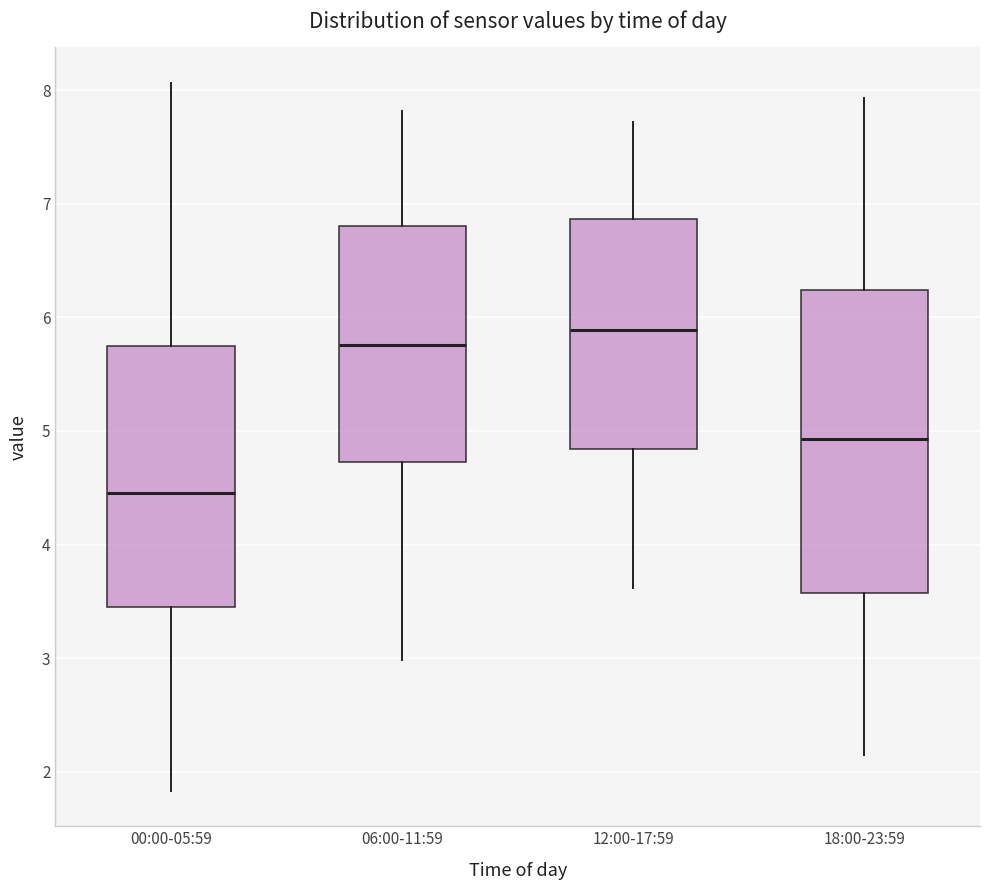

Which box's median line is the lowest?

00:00-05:59